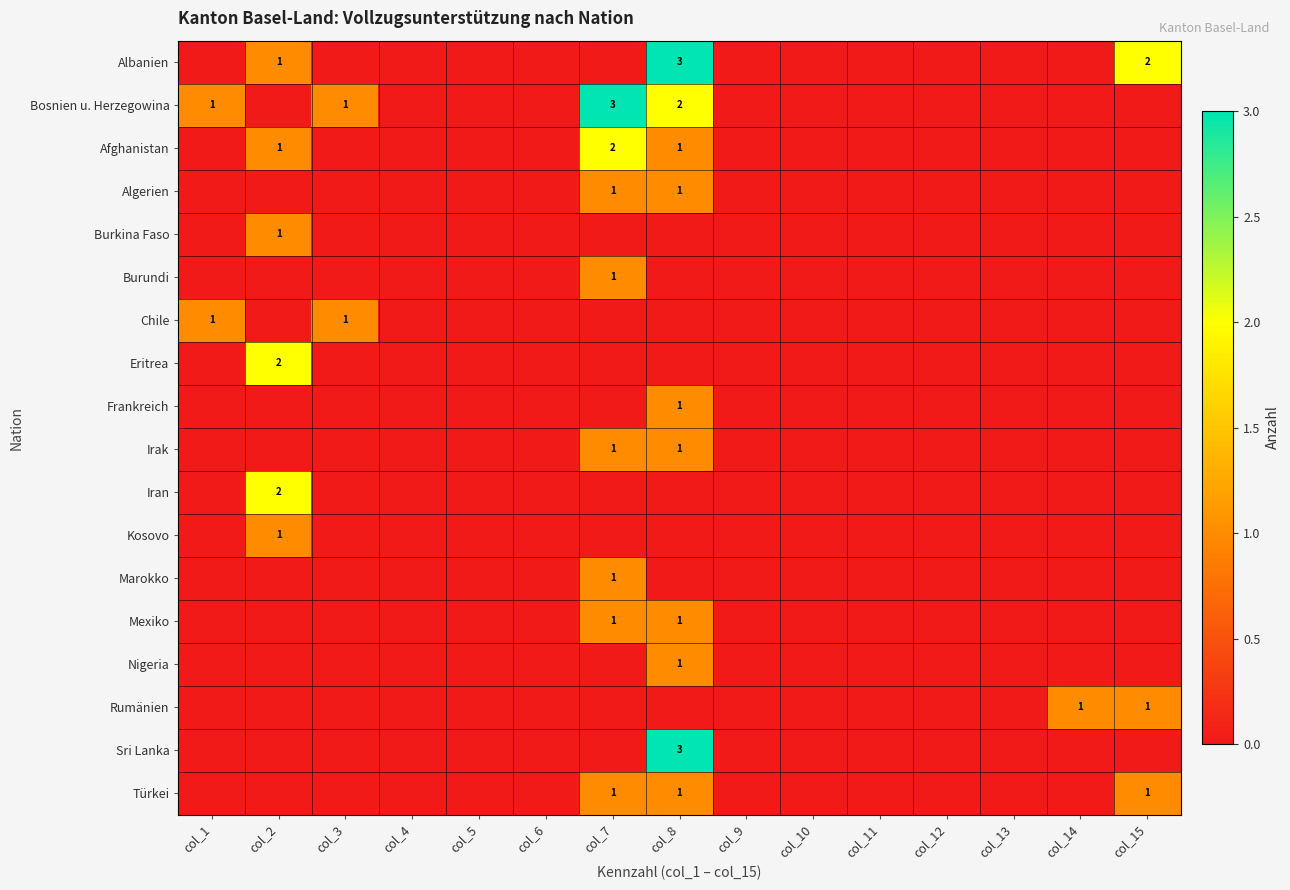

At which category does the chart reach its peak across all series?

col_8